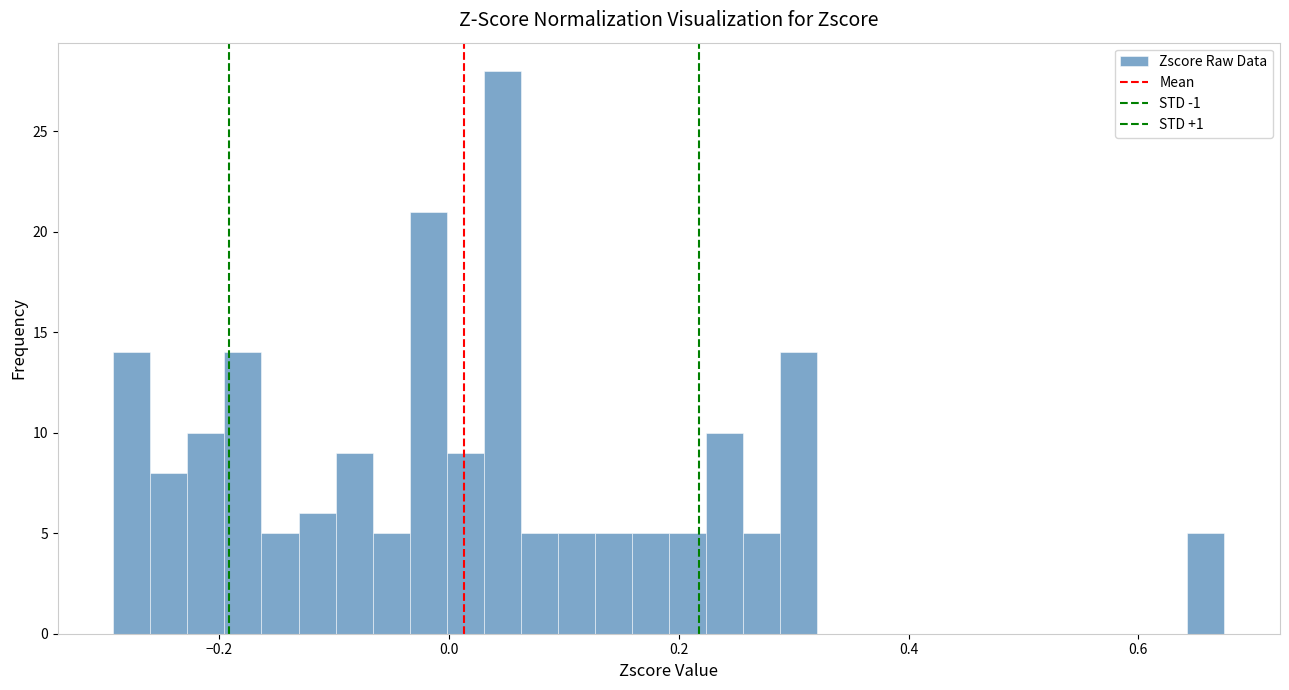

Around what value on the x-axis is the tallest bar? Give the approximate position of its centre, as read against the axis.

0.04